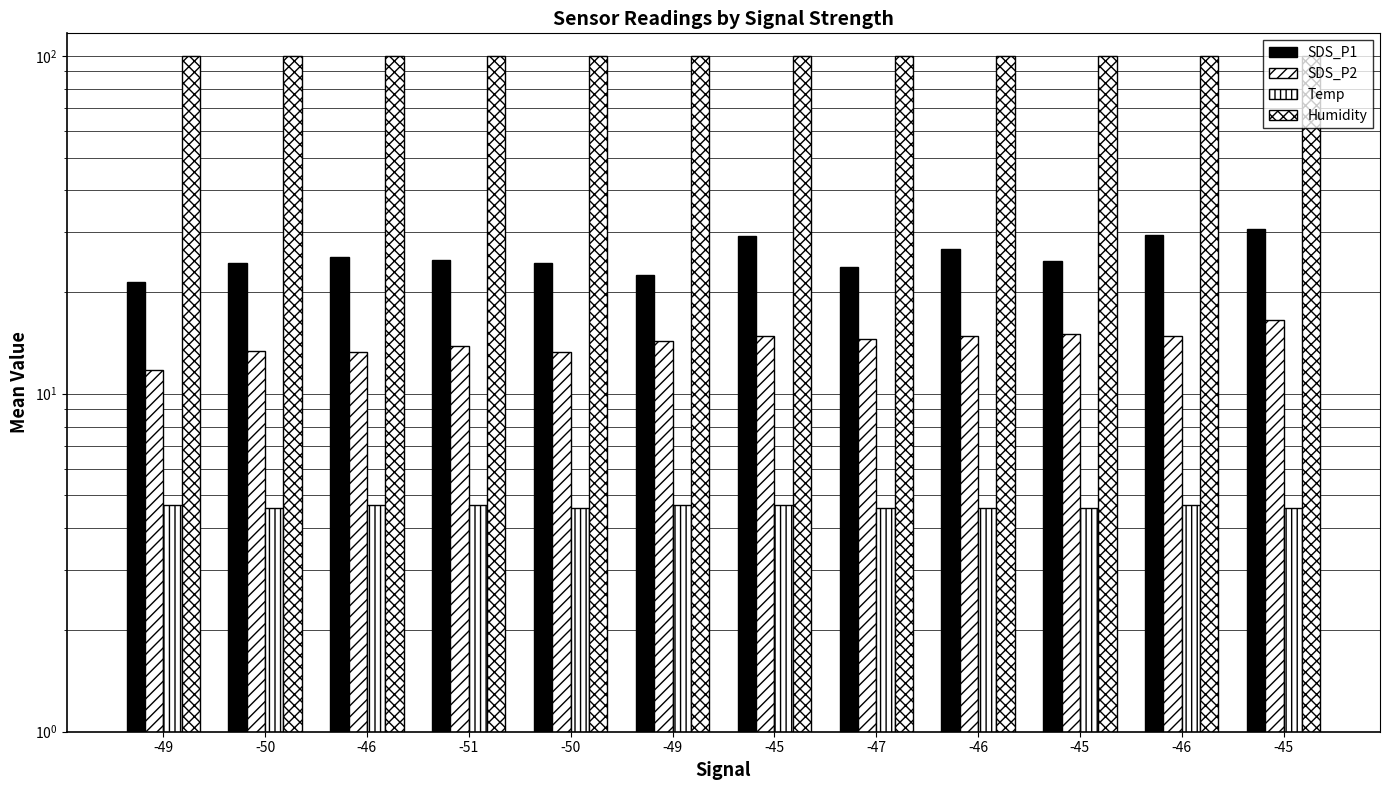

Is the value of SDS_P1 at -45 greater than the value of SDS_P2 at -45?

Yes